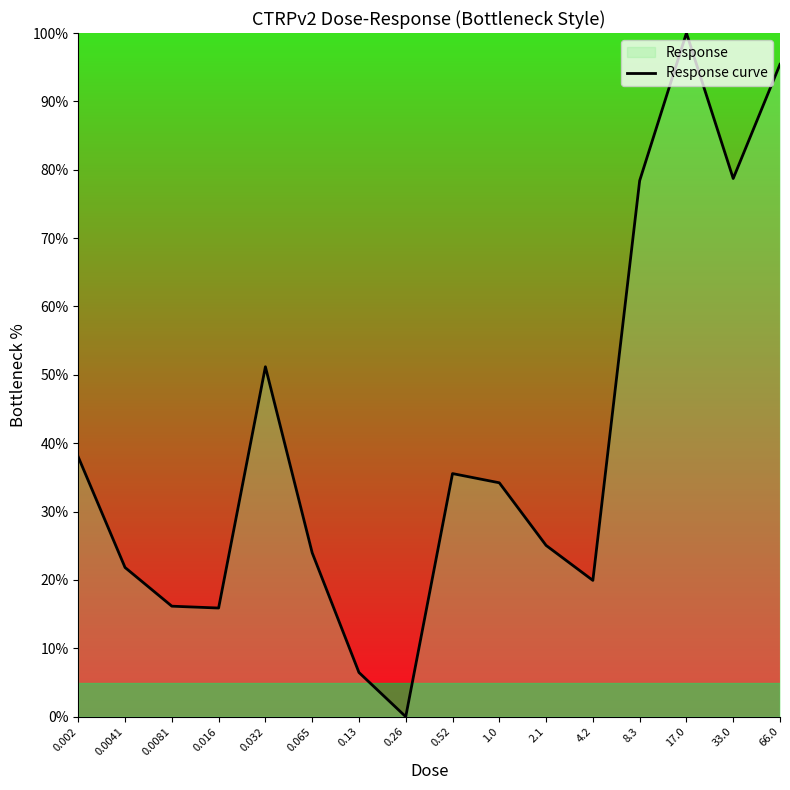

What is the change in value from 0.0081 to 0.26?

-16.2